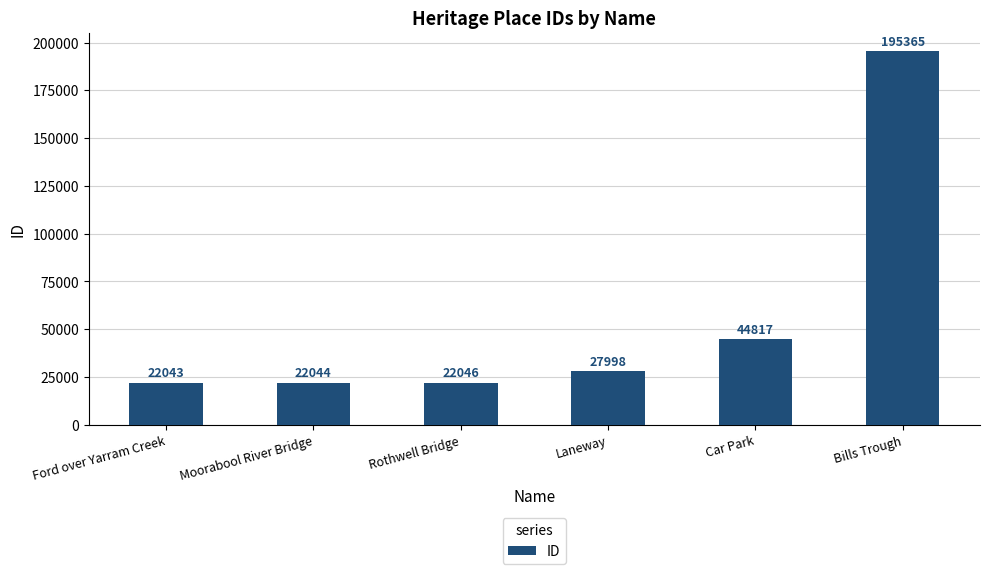

Are the bars horizontal?

No